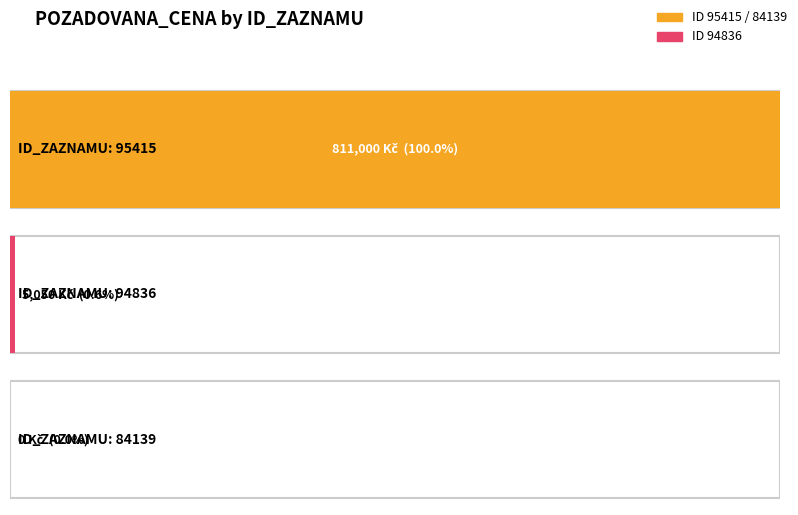

What is the sum of all values?

816050